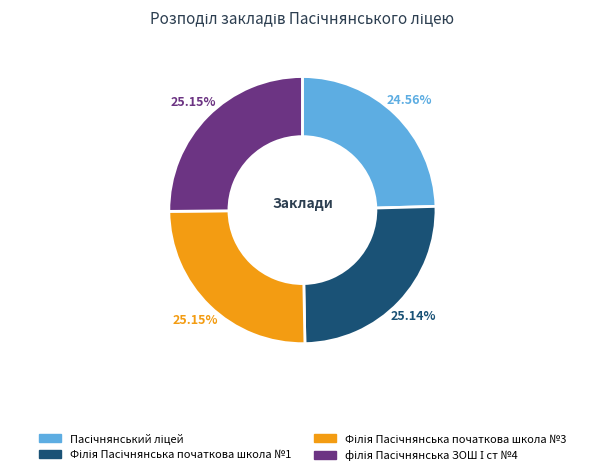

Does any single category account for the majority?

No